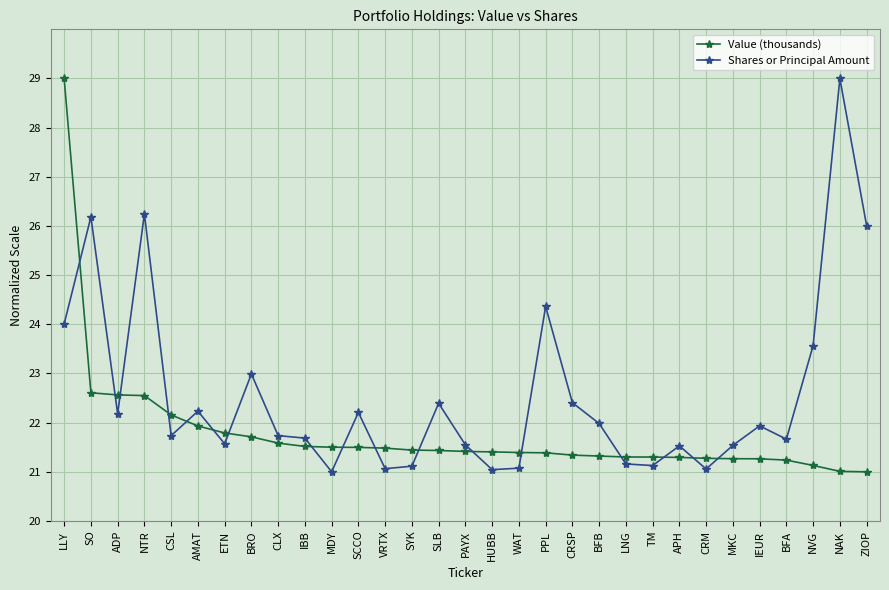

Between which two adjacent categories do Value (thousands) and Shares or Principal Amount first intersect?

LLY and SO